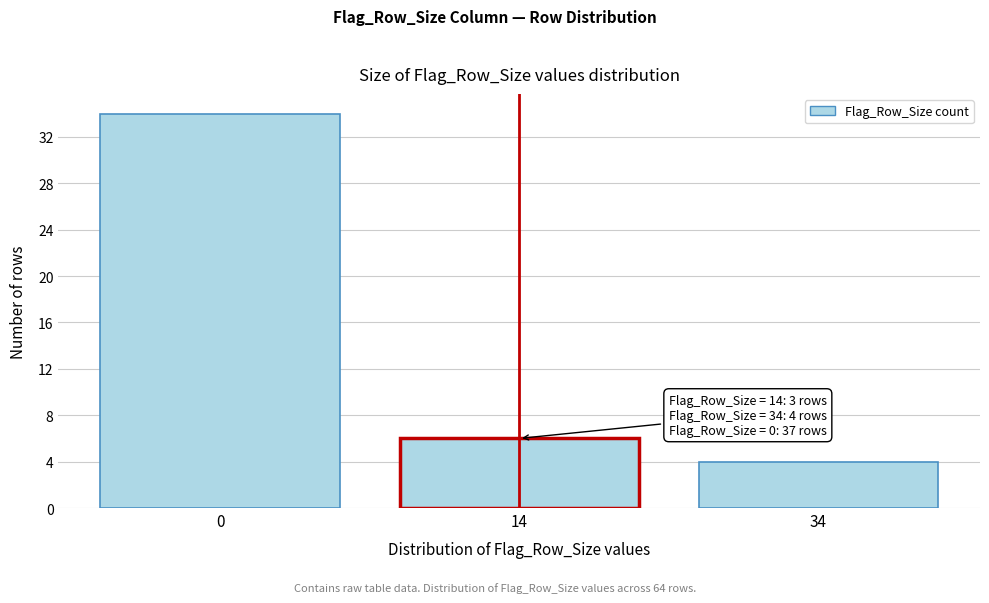

Reading left to right, transcribe all the data shown in this chart.

0=34	14=6	34=4